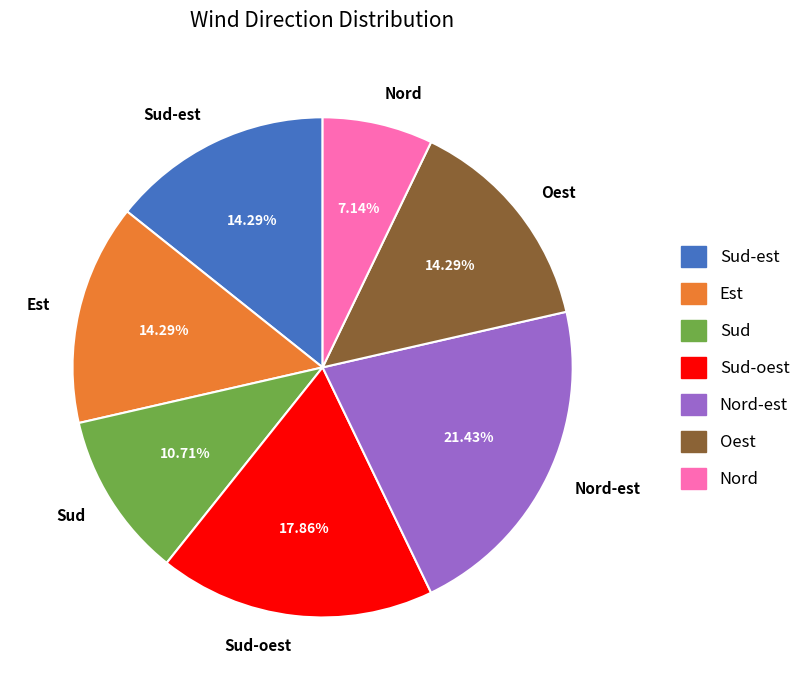

To the nearest percent, what is the average slice percentage?

14%